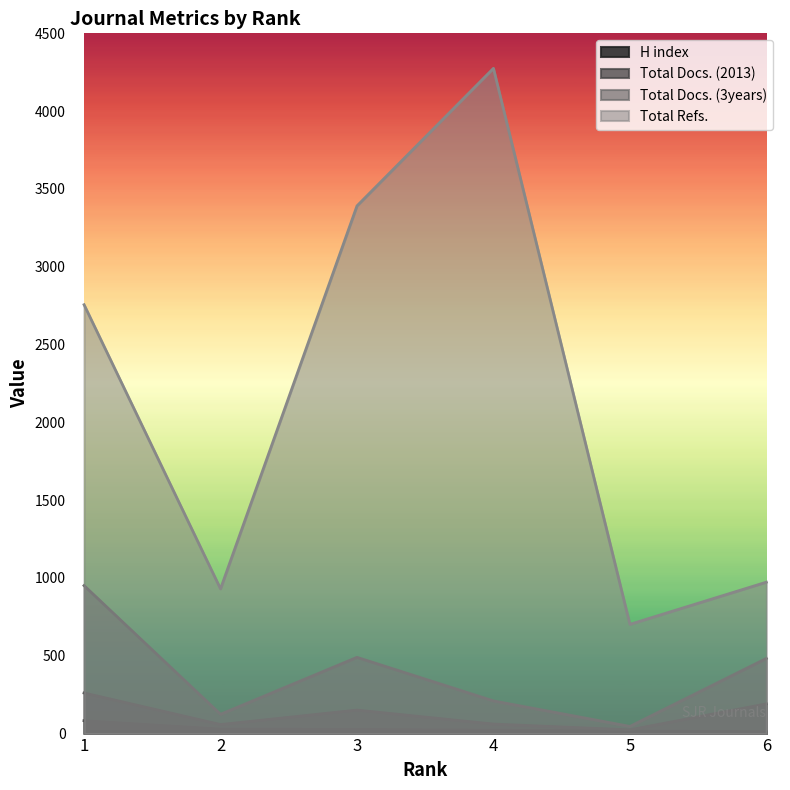

Where does the Total Refs. series first go above 2756?

3